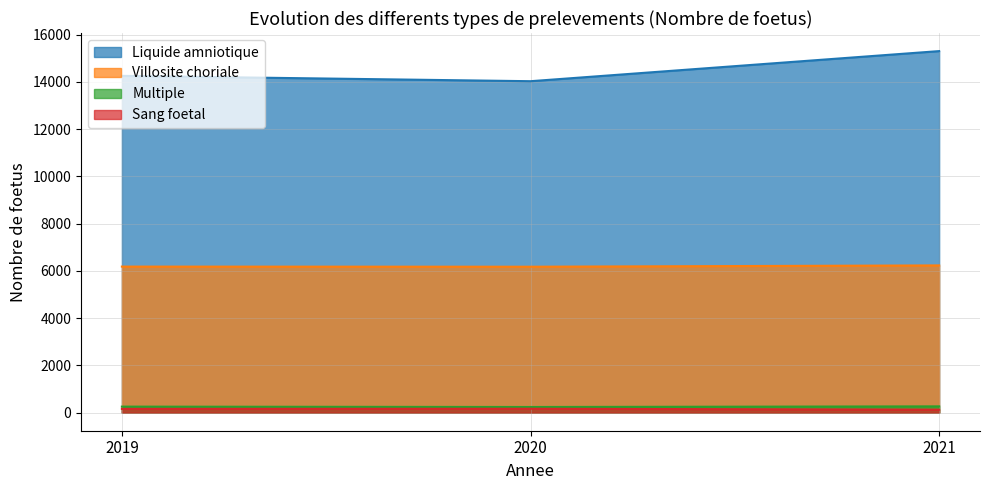

List the labels in order of Liquide amniotique value, smallest first.

2020, 2019, 2021